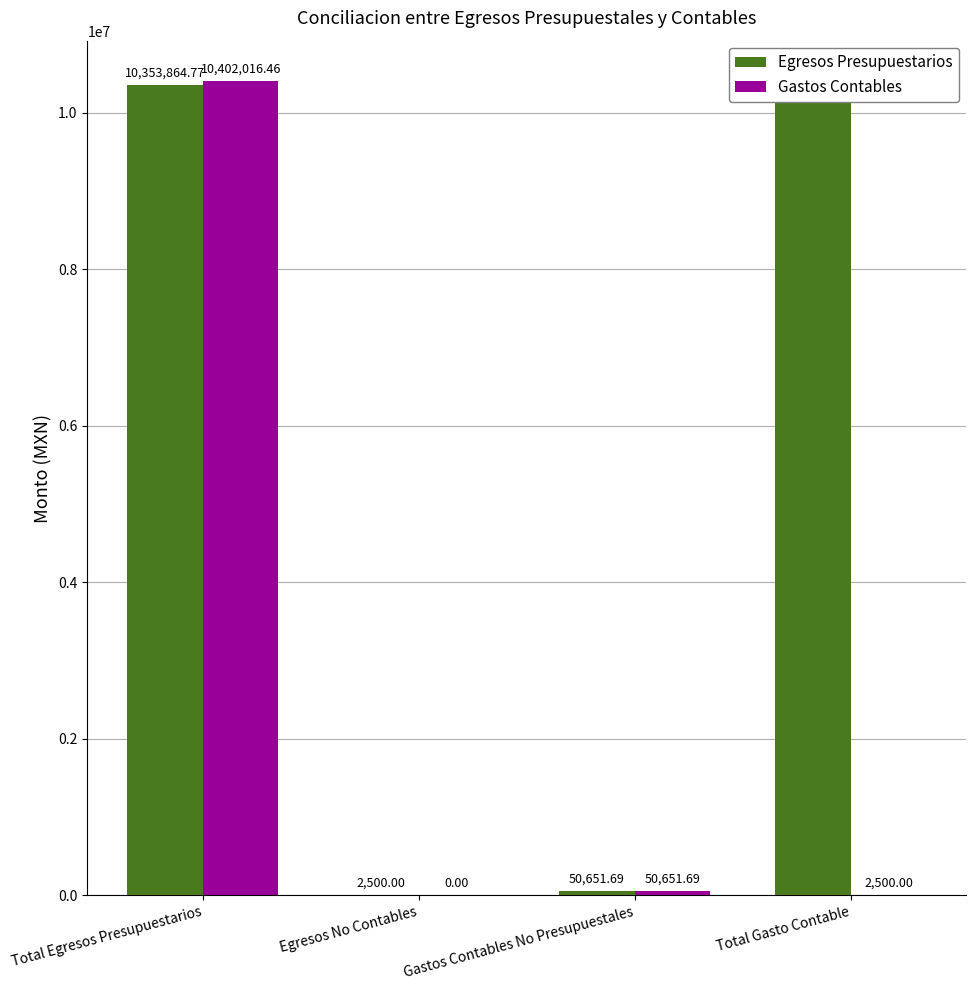

The value of Gastos Contables at Gastos Contables No Presupuestales is 89083.8. True or false?

False